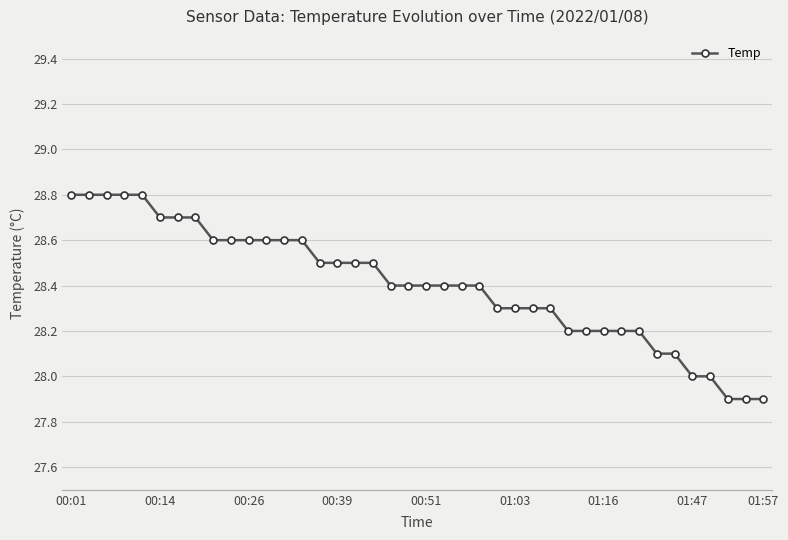

What is the value of the 22nd point from the left?

28.4